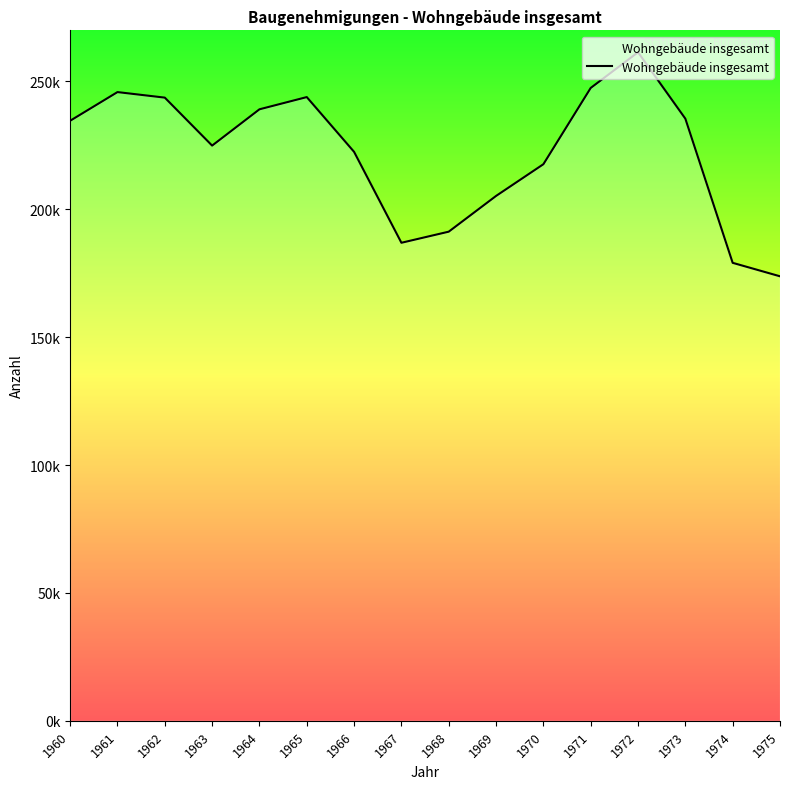

What is the greatest value displayed?

261427